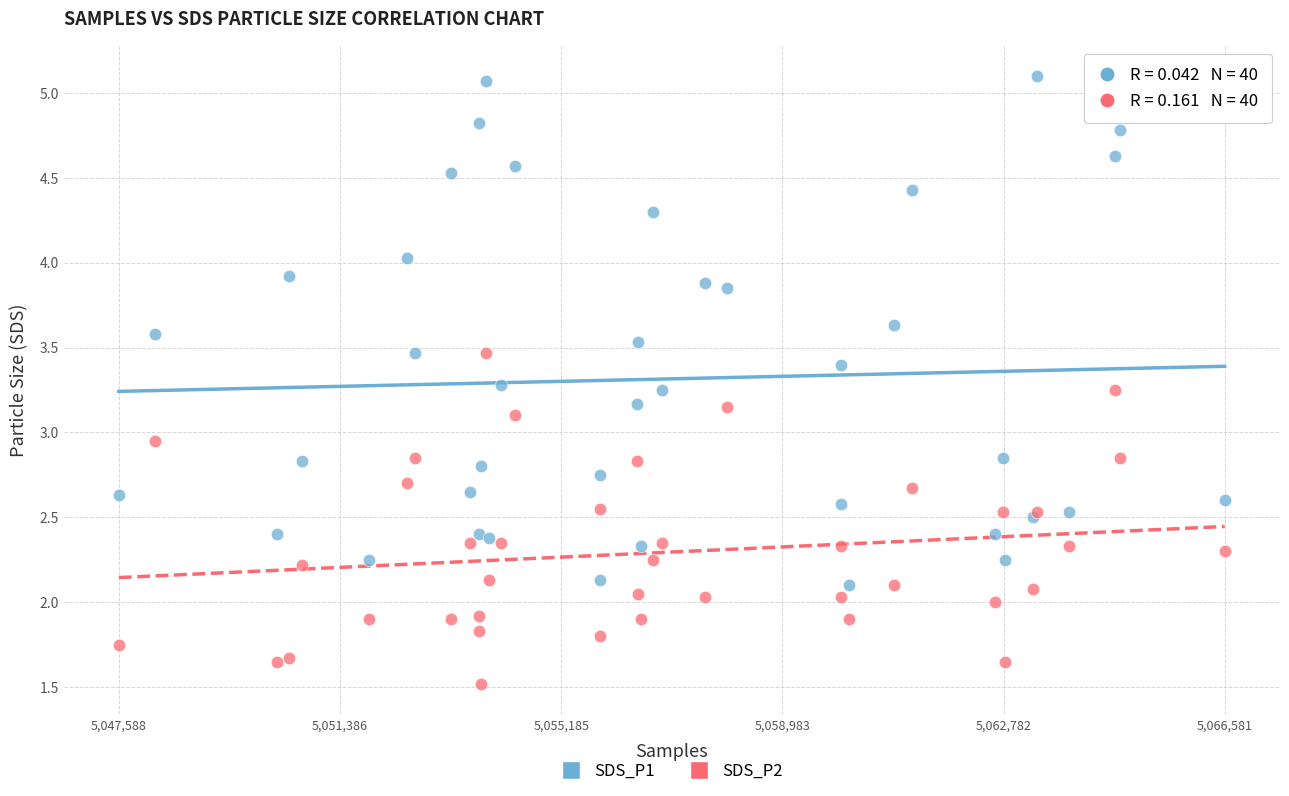

Which series contains the highest Y value?

SDS_P1